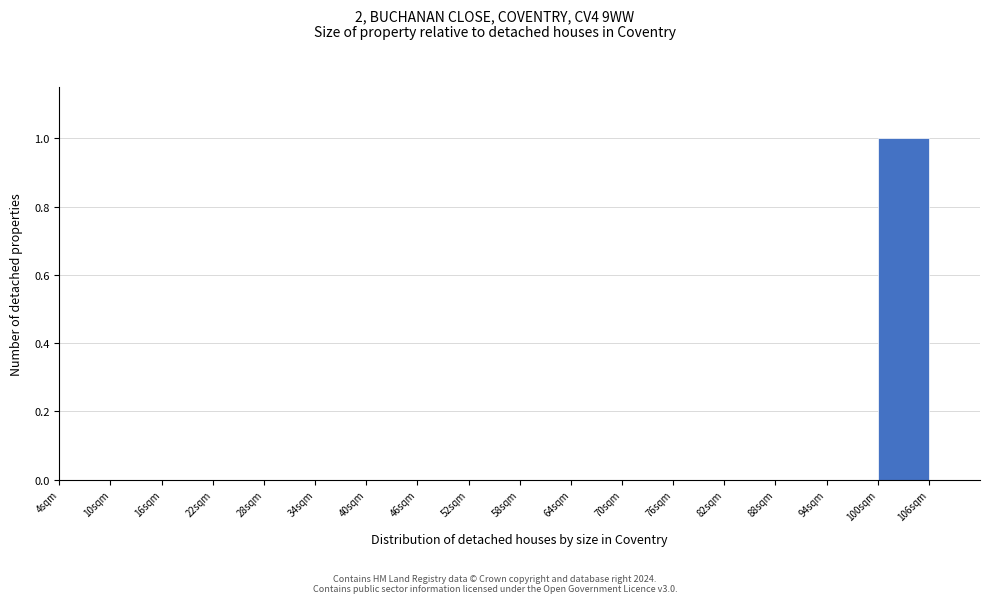

Over which range of the x-axis is the bar tallest?

100 to 106